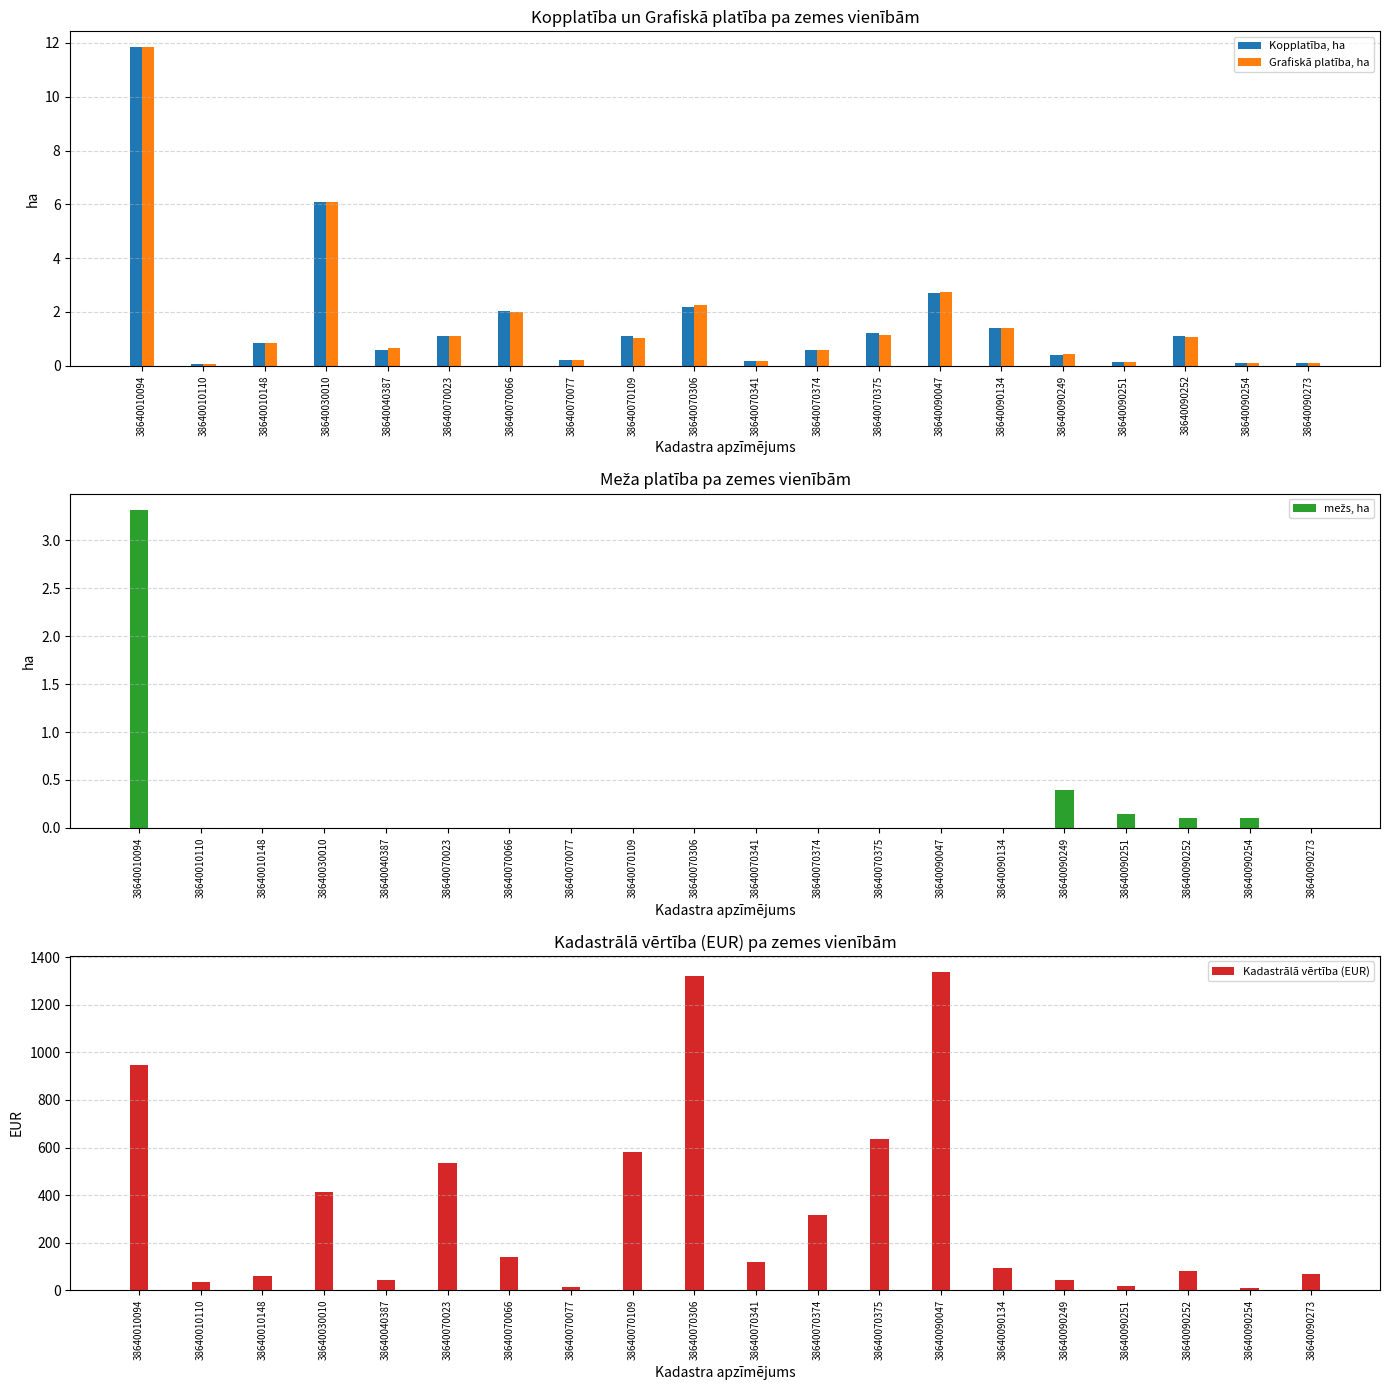

Which has a higher value, 38640030010 or 38640090134?

38640030010